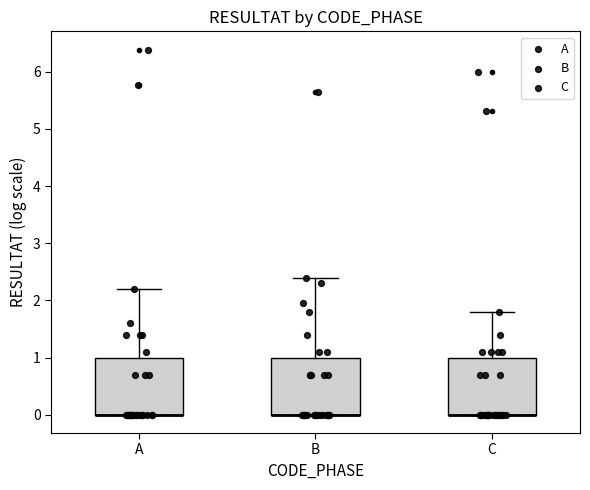

Reading left to right, transcribe this box plot: for each box, give where its median line is, the range the box spans, and where its two whiskers end, as read against the y-axis. The values are not printed on the chart, so give them approximately, as read against the axis.

A: median 0.0 (drawn on the box's lower edge), box 0.0 to 1.0, whiskers 0.0 to 2.2
B: median 0.0 (drawn on the box's lower edge), box 0.0 to 1.0, whiskers 0.0 to 2.4
C: median 0.0 (drawn on the box's lower edge), box 0.0 to 1.0, whiskers 0.0 to 1.8